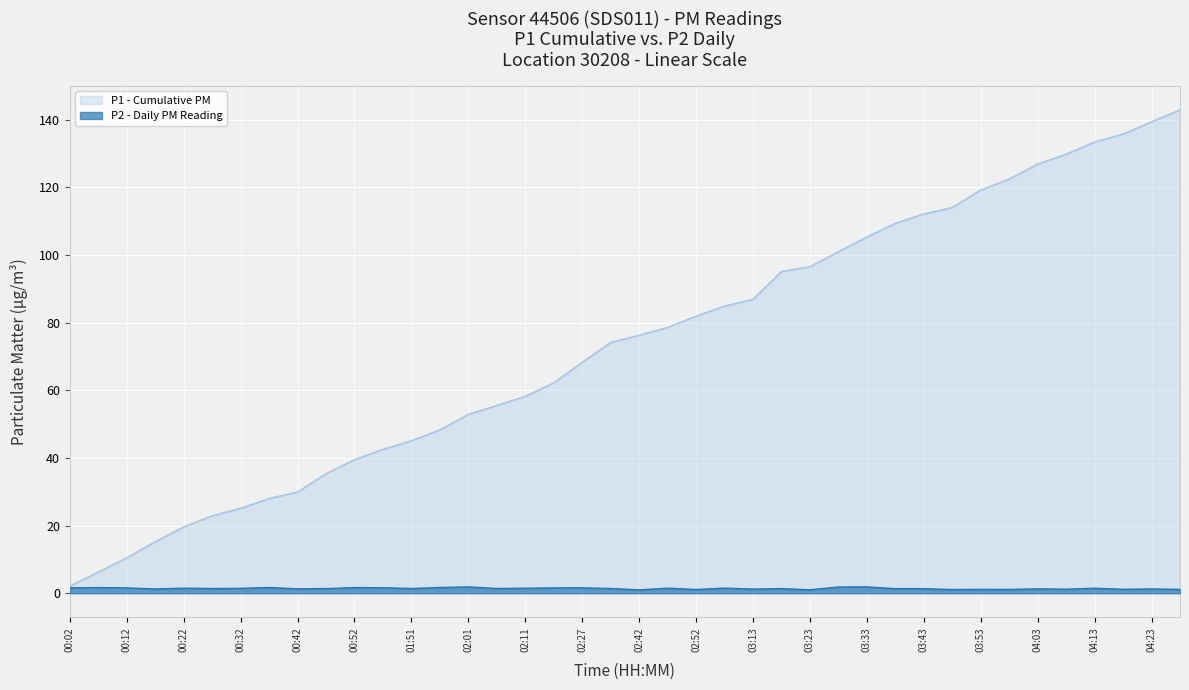

What position from the right is 03:33?

12